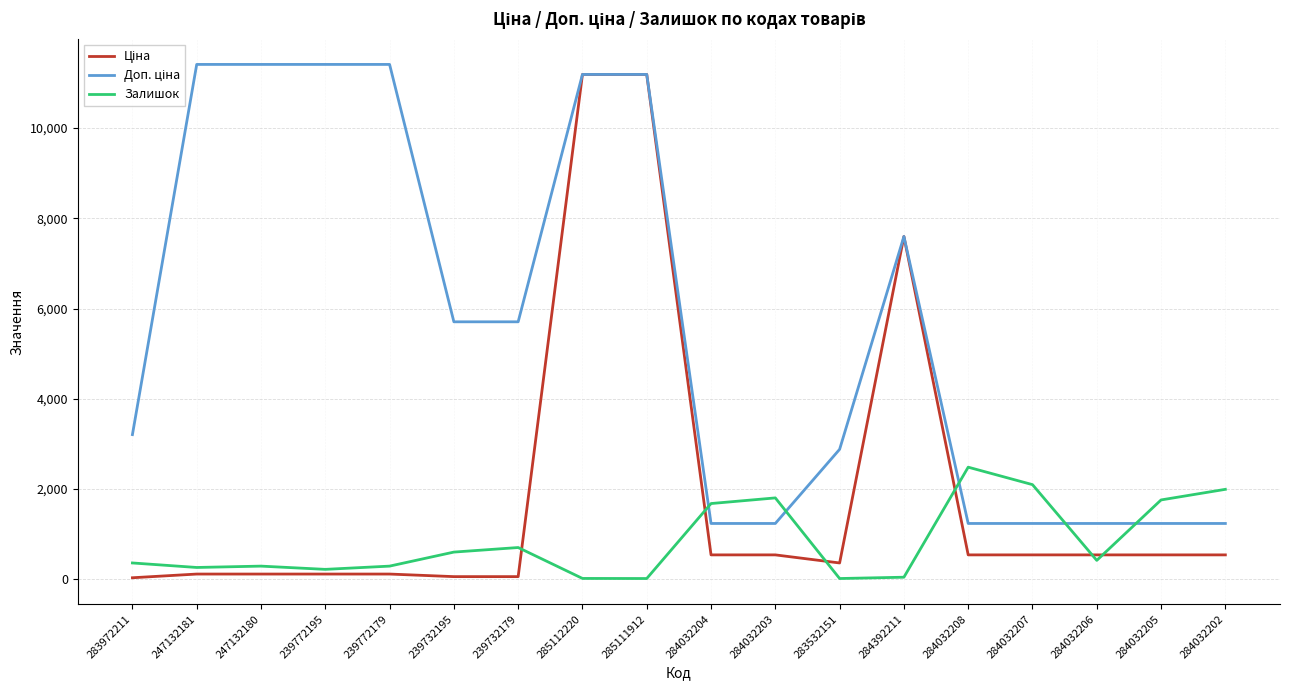

Which category has the highest value in the Залишок series?

284032208